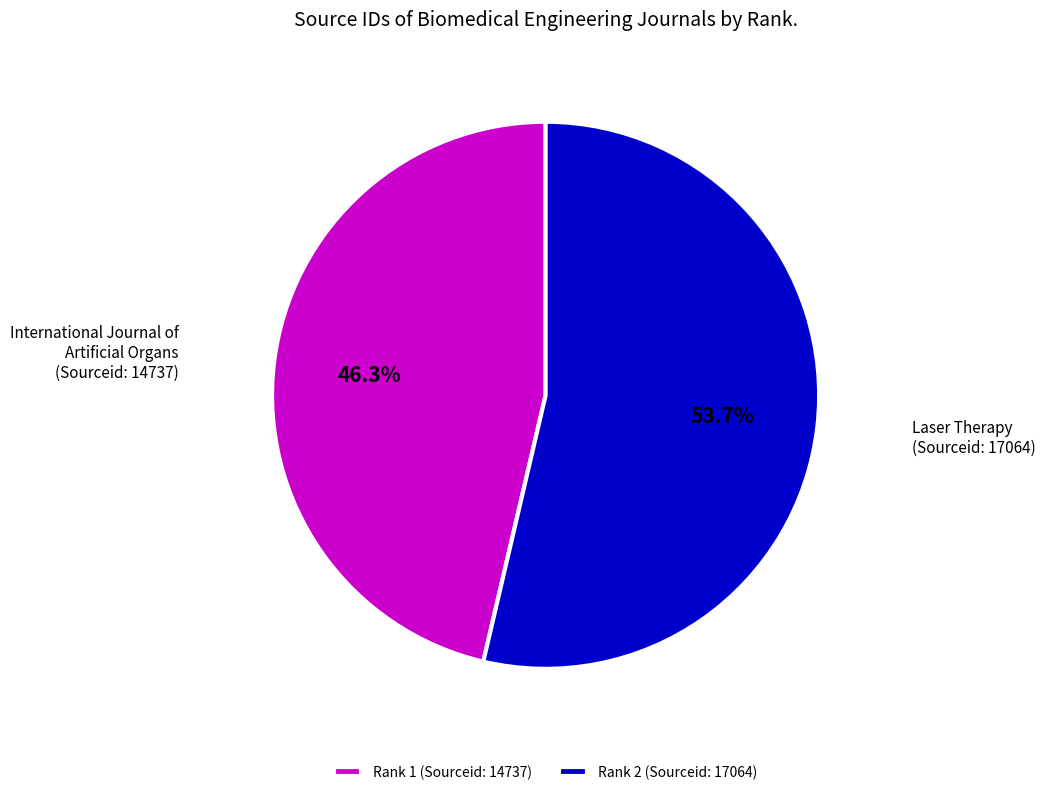

To the nearest percent, what is the difference between the largest and smallest slice percentages?

7%